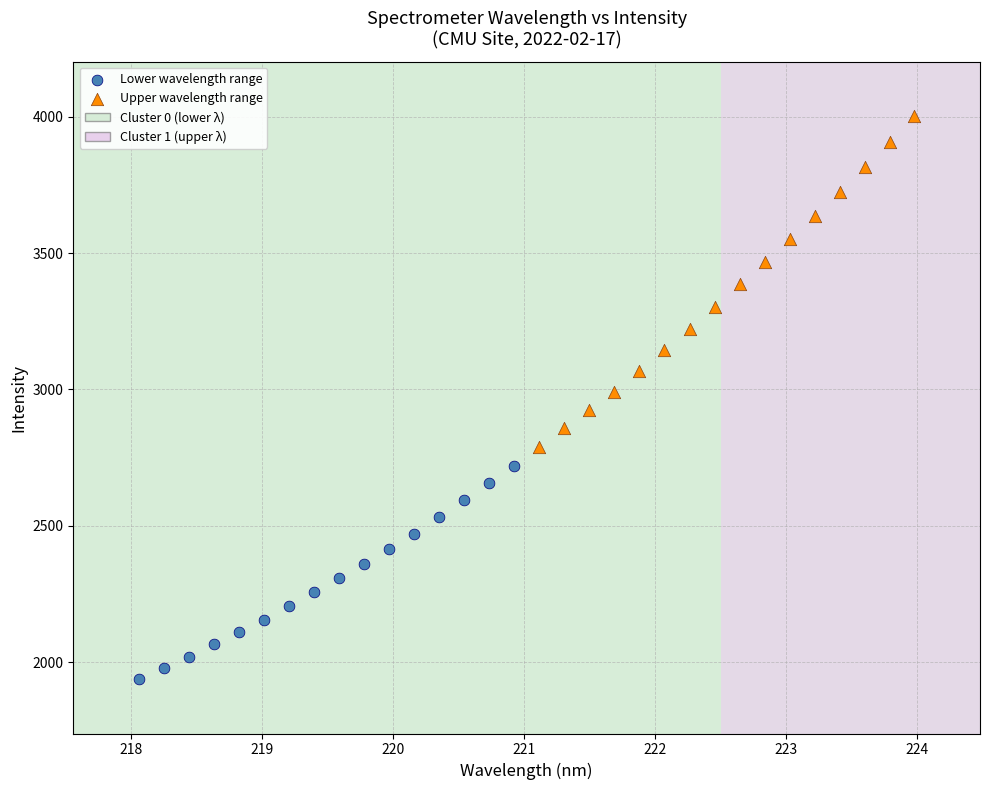

Which series has the widest spread of Y values?

Upper wavelength range